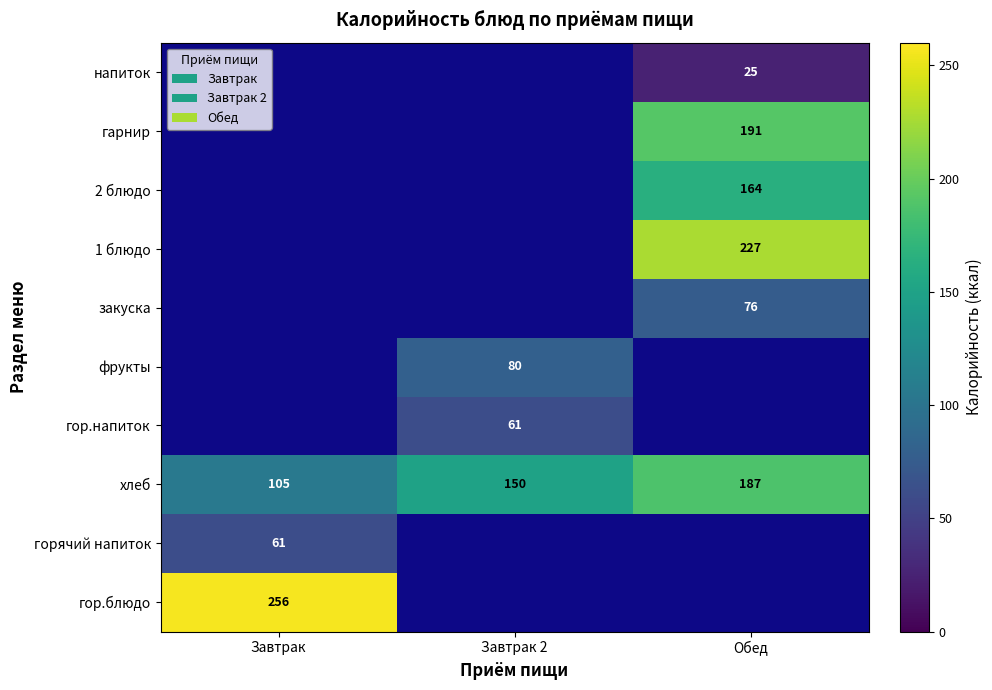

Is it true that 2 блюдо equals 71 at Обед?

False